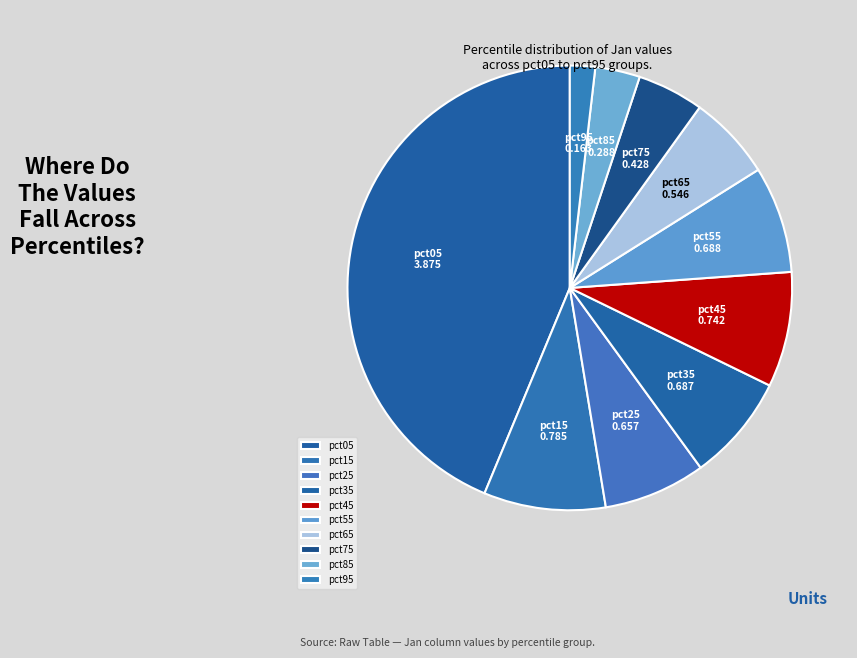

How many segments does this pie chart have?

10